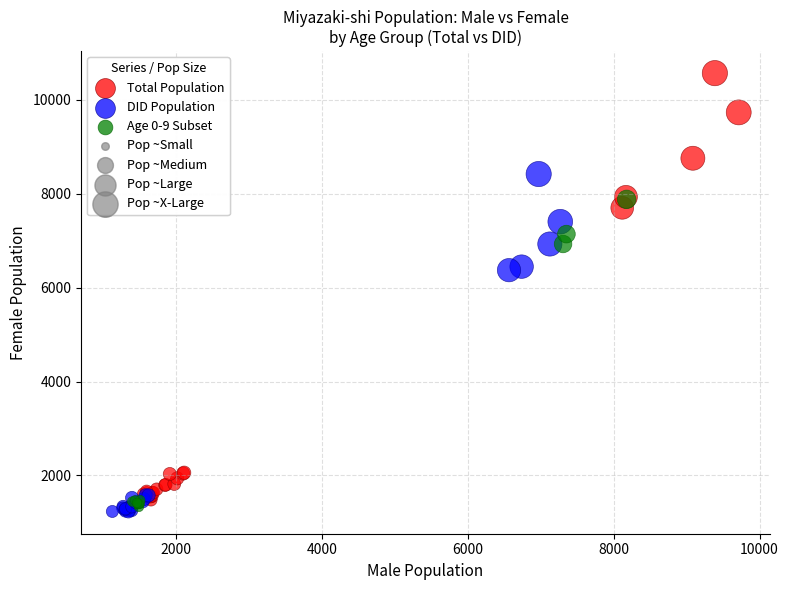

Which series has the widest spread of Y values?

Total Population